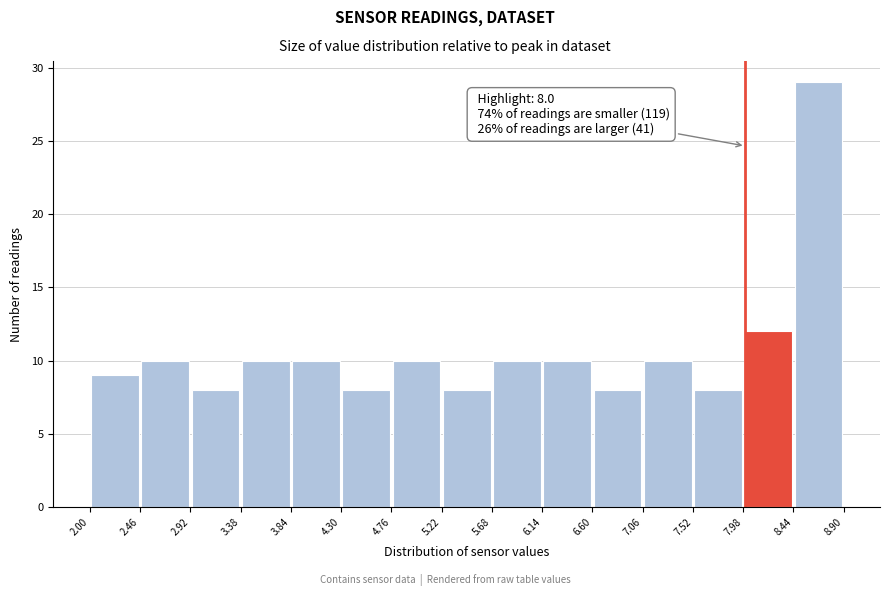

Which range on the x-axis has the tallest bar?

8.44 to 8.90